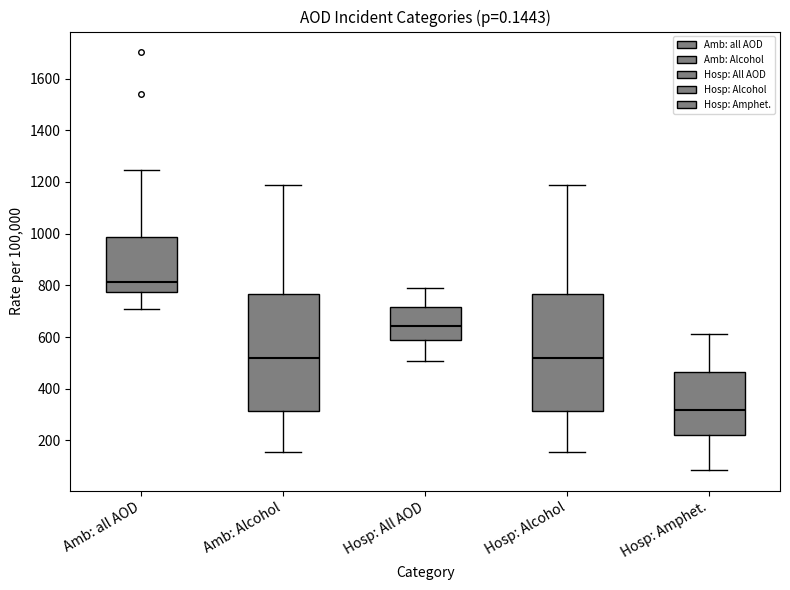

Where does the lower whisker of the box for Amb: all AOD end on the y-axis? The values are not printed on the chart, so give them approximately, as read against the axis.

700